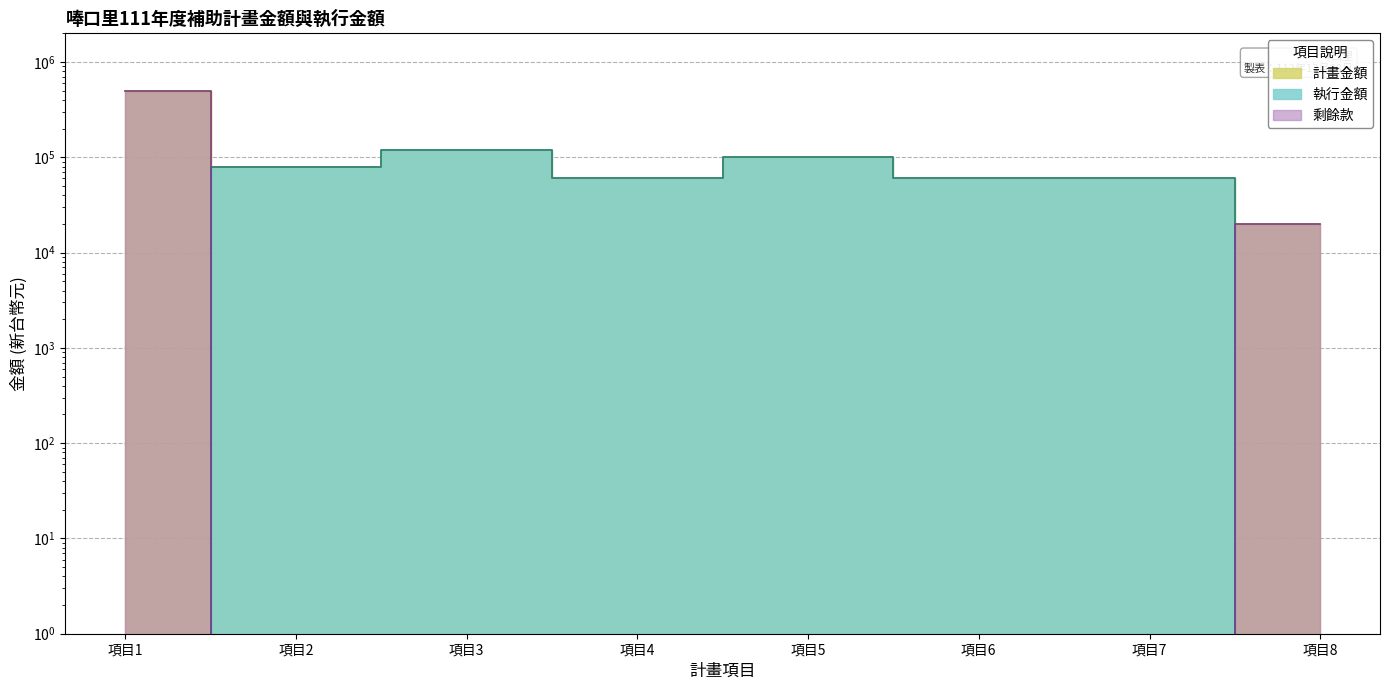

How many lines are shown in the chart?

2